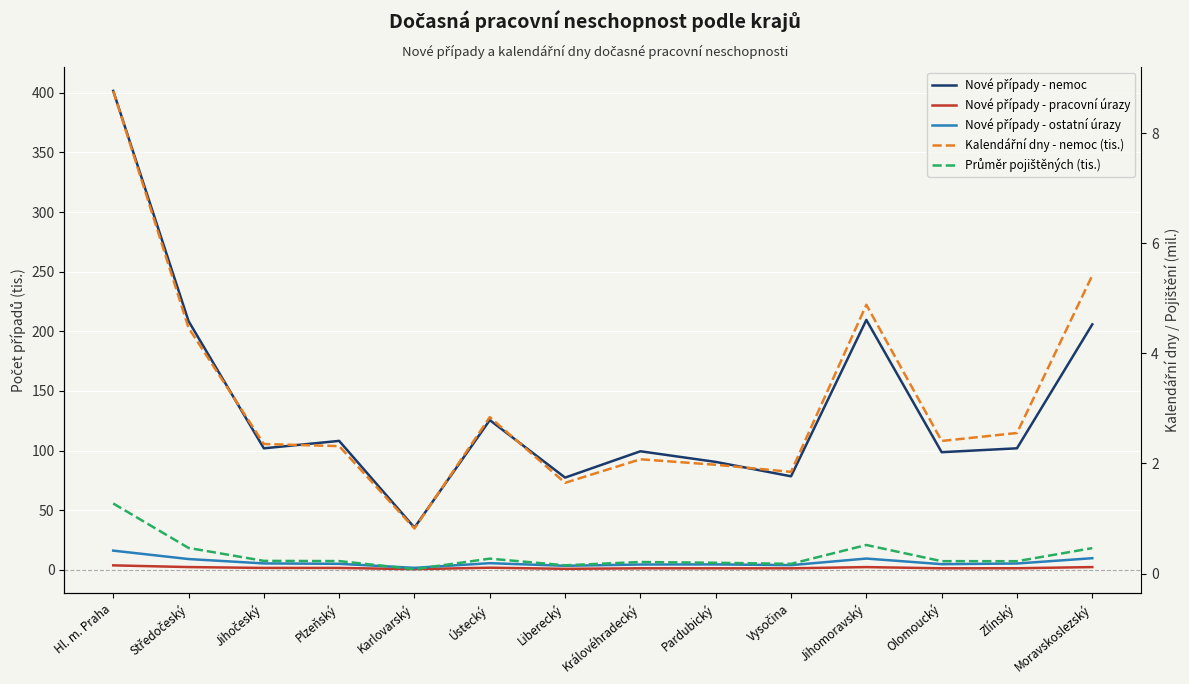

What is the sum of the Kalendářní dny - nemoc (tis.) values at Středočeský and Ústecký?

7.3